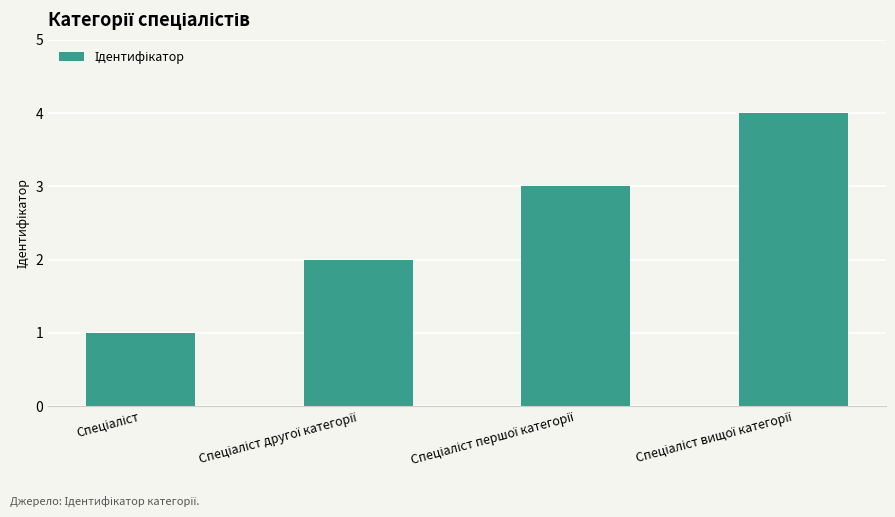

Reading left to right, transcribe all the data shown in this chart.

1	2	3	4